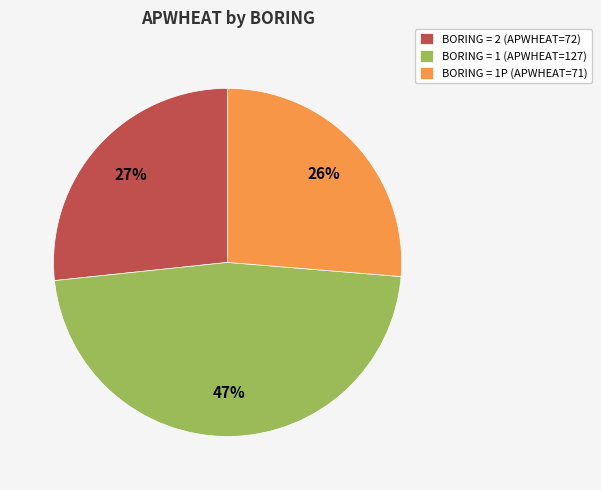

Which slice is the largest?

BORING = 1 (APWHEAT=127)